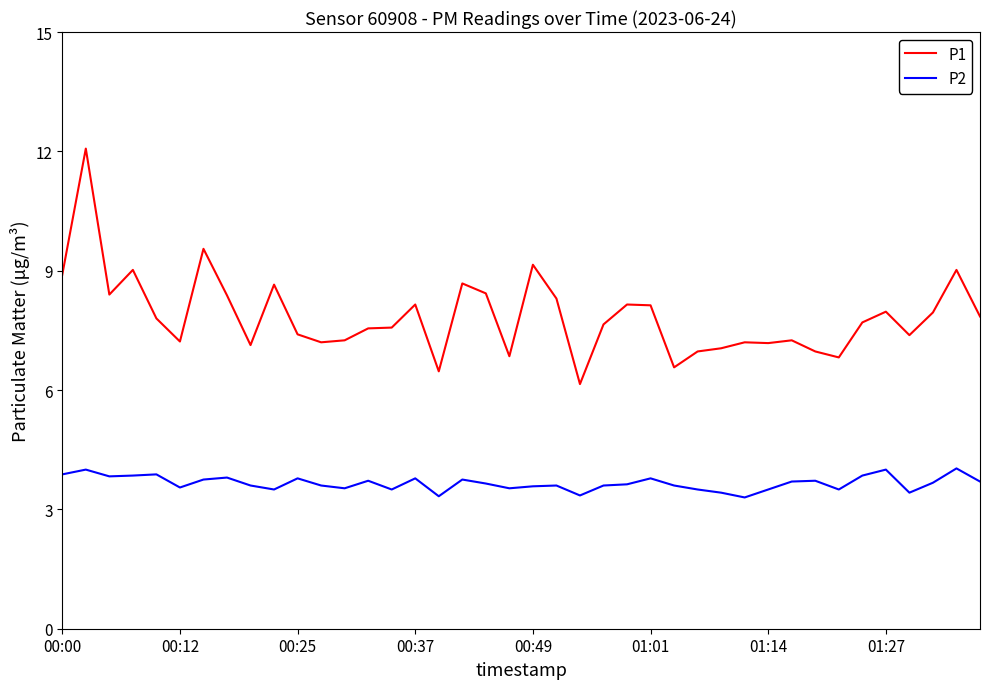

What is the difference between the second highest and minimum values in the P2 series?

0.7